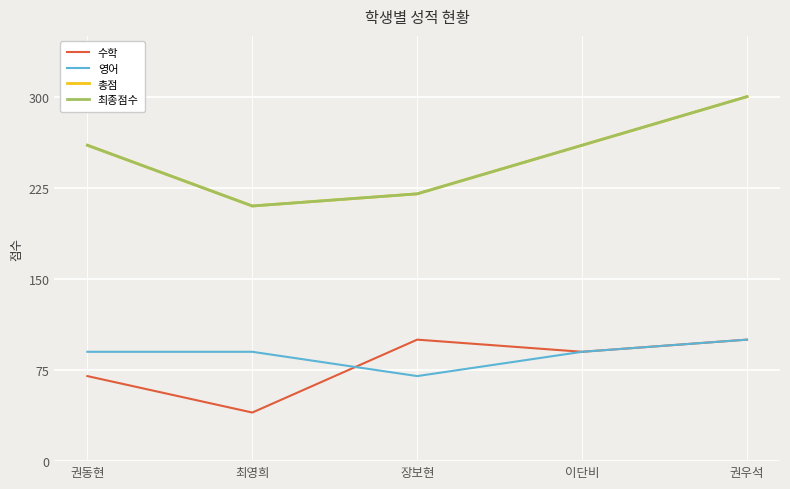

The 수학 series shows 40 at 최영희. True or false?

True